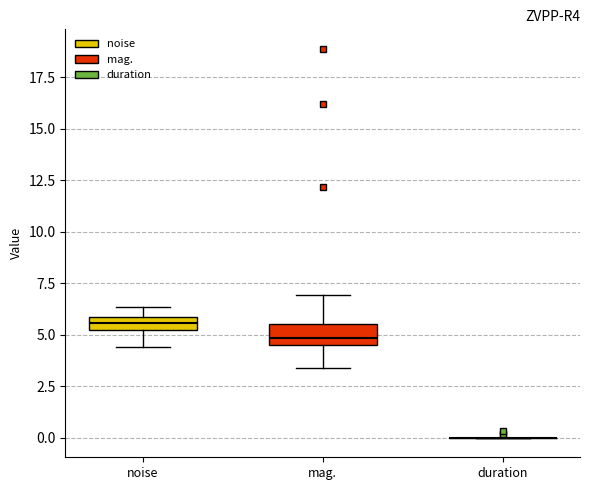

Where does the upper whisker of the box for mag. end on the y-axis? The values are not printed on the chart, so give them approximately, as read against the axis.

7.0